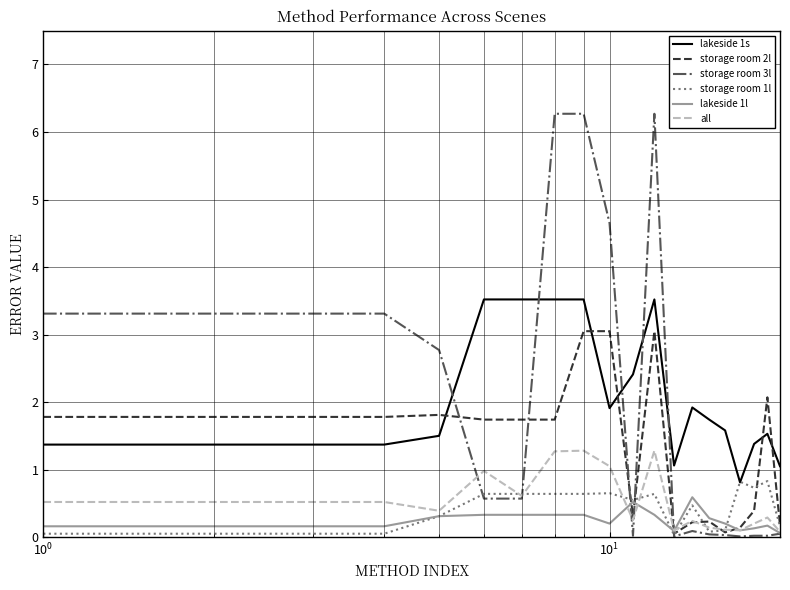

Which series has the widest spread of values?

storage room 3l